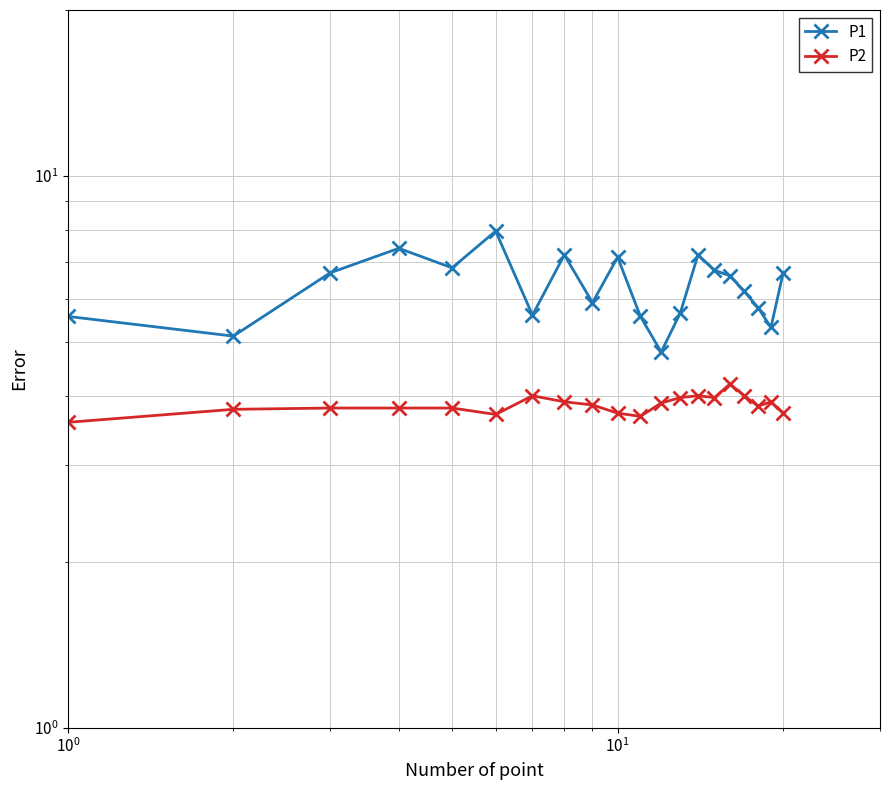

True or false: P2 and P1 intersect in this chart.

False